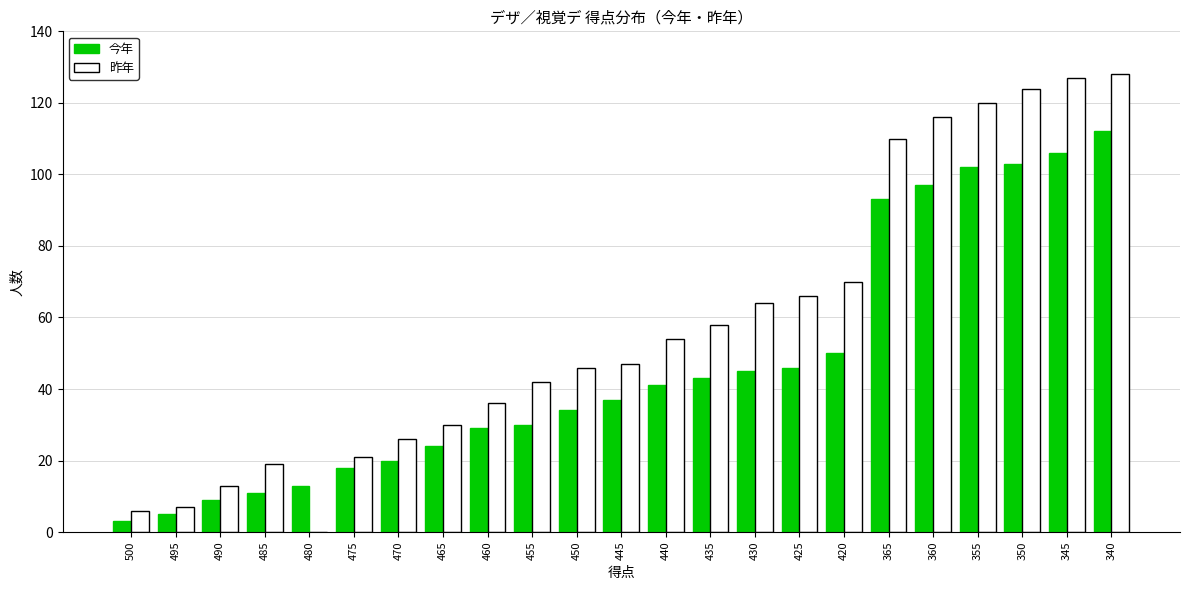

How many data points does each series have?

23